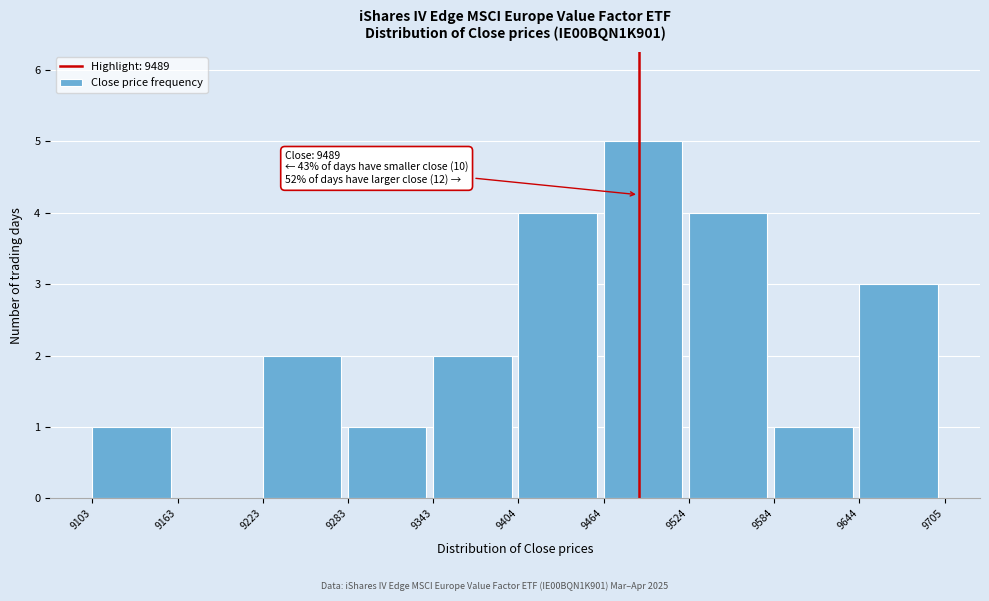

Which range on the x-axis has the tallest bar?

9464 to 9524